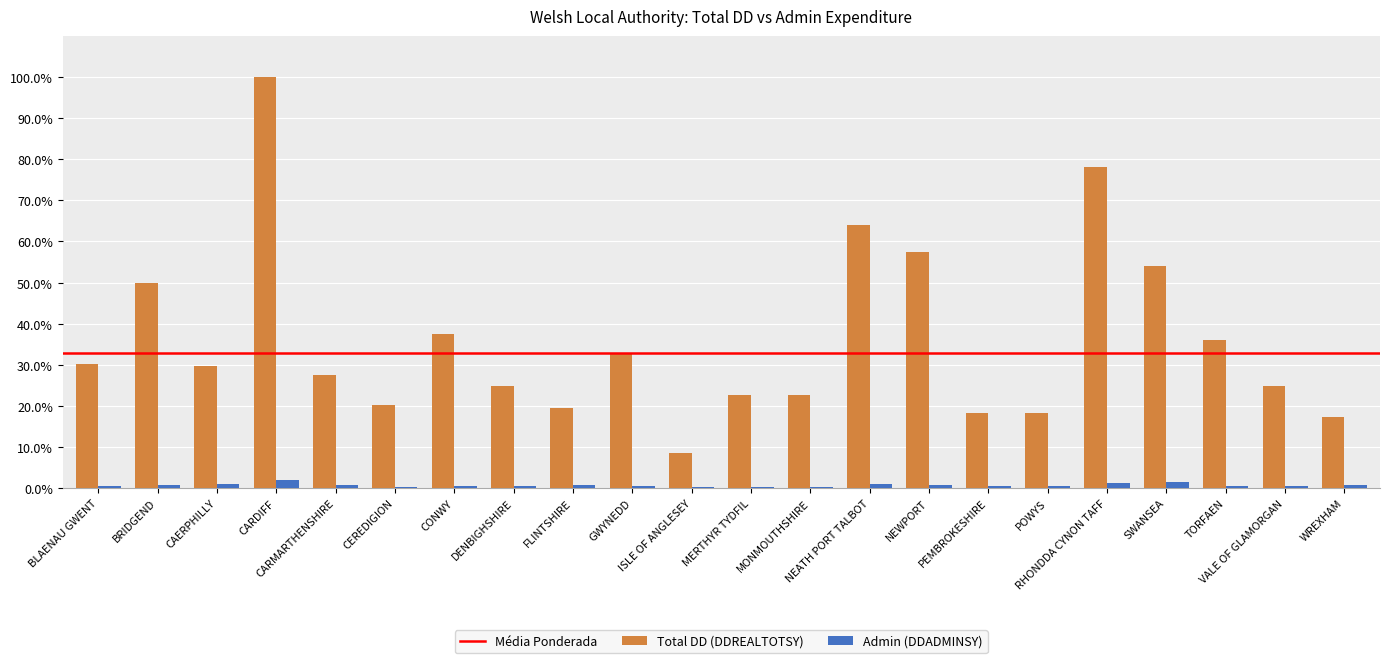

What is the difference between the Total DD (DDREALTOTSY) values at ISLE OF ANGLESEY and TORFAEN?

27.6